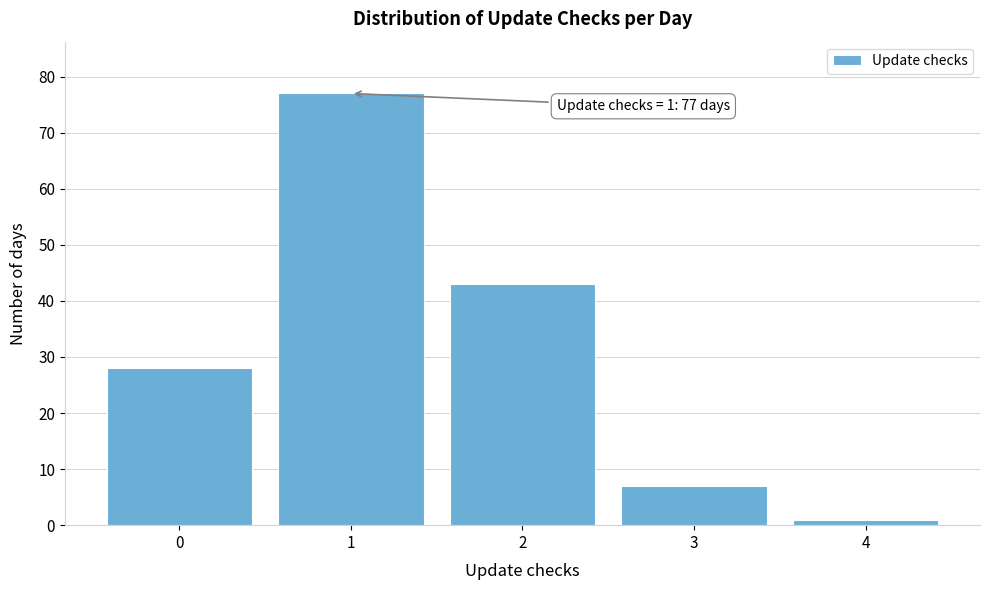

Reading right to left, list all the values displayed in this chart.

4=1	3=7	2=43	1=77	0=28